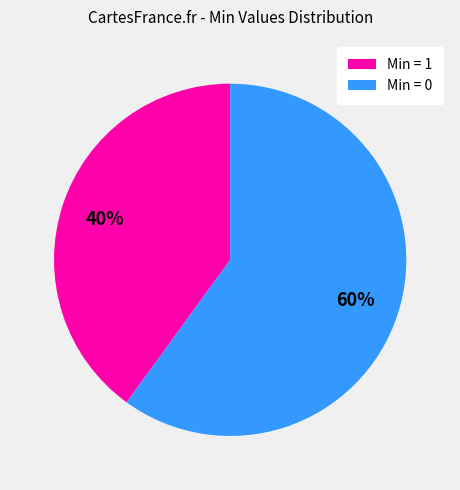

Is there a majority slice in this chart?

Yes